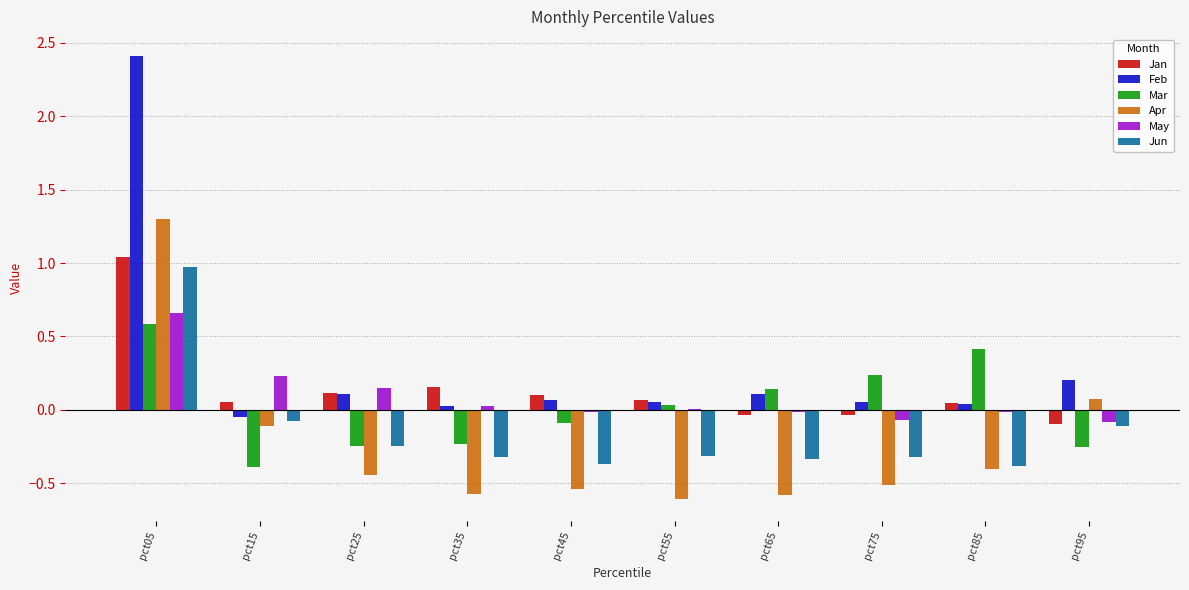

Which series has the widest spread of values?

Feb